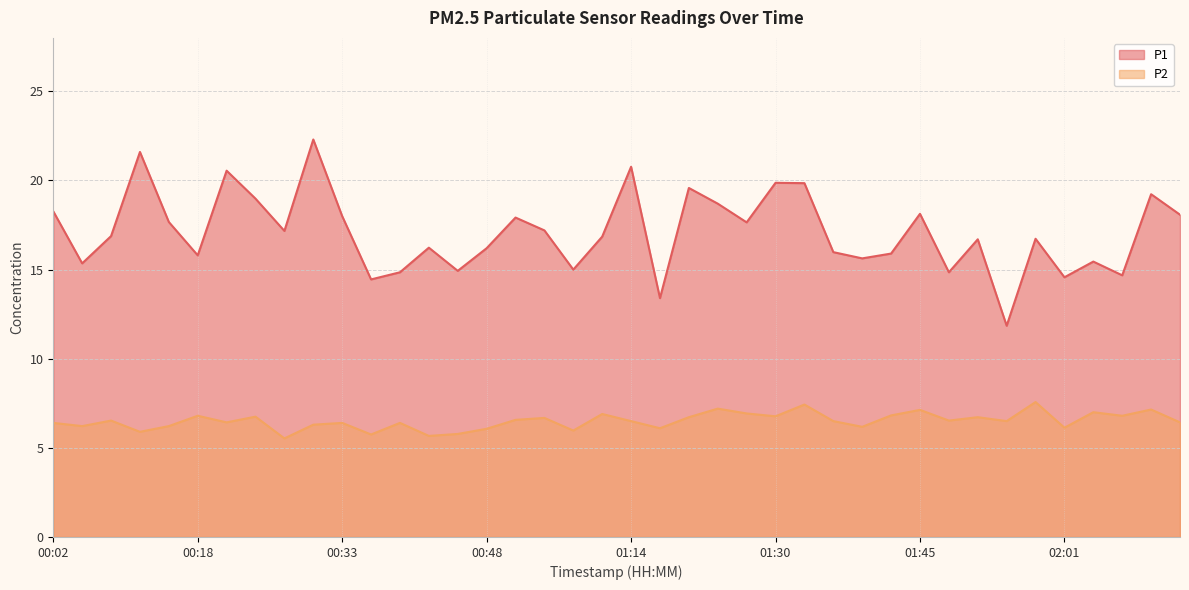

True or false: P2 and P1 intersect in this chart.

False